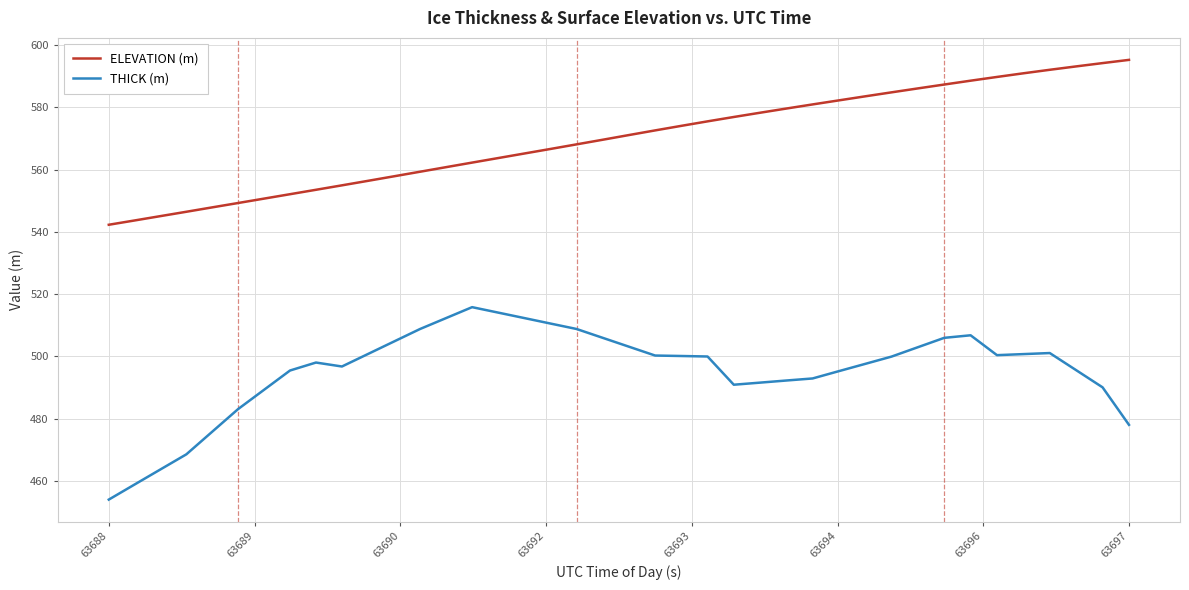

Which series has the largest total across all categories?

ELEVATION (m)